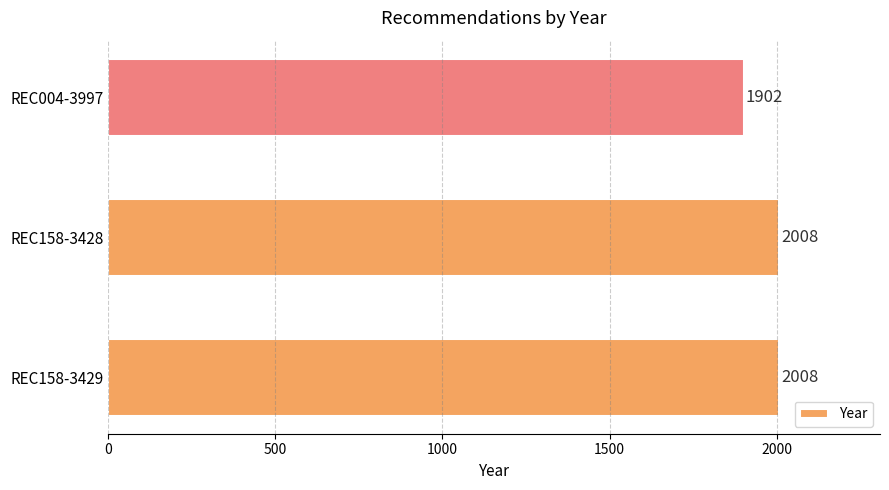

What is the change in value from REC158-3428 to REC004-3997?

-106